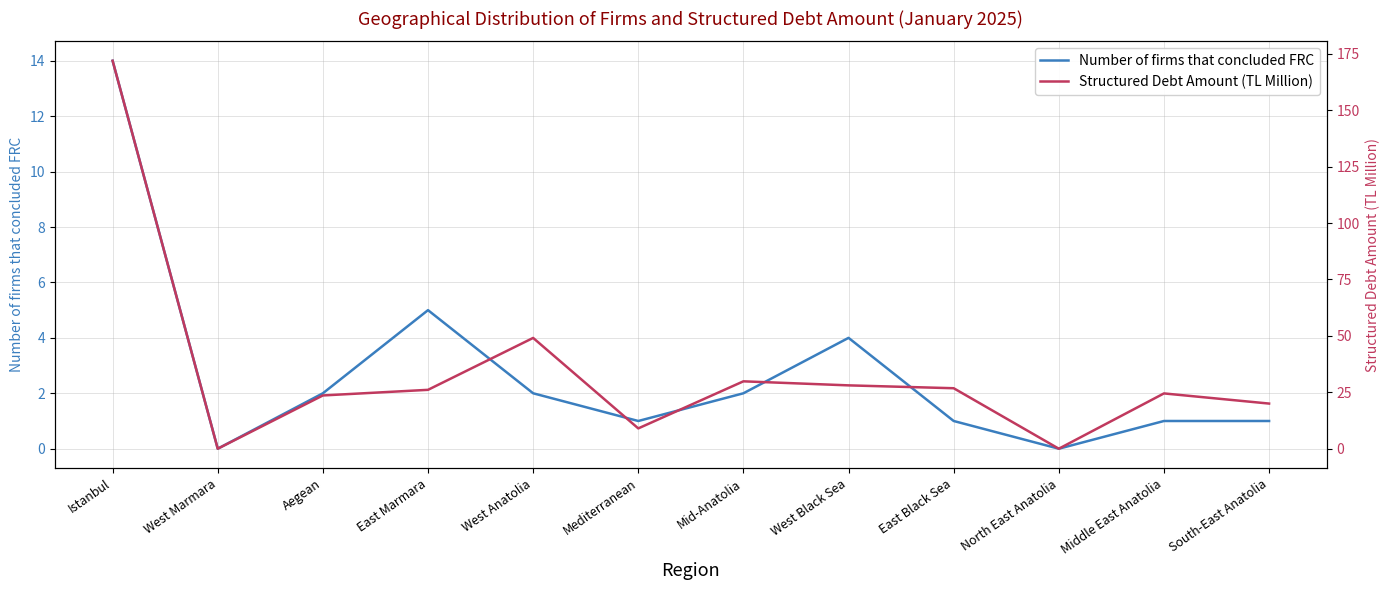

Is the value of Number of firms that concluded FRC at East Black Sea greater than the value of Structured Debt Amount (TL Million) at South-East Anatolia?

No